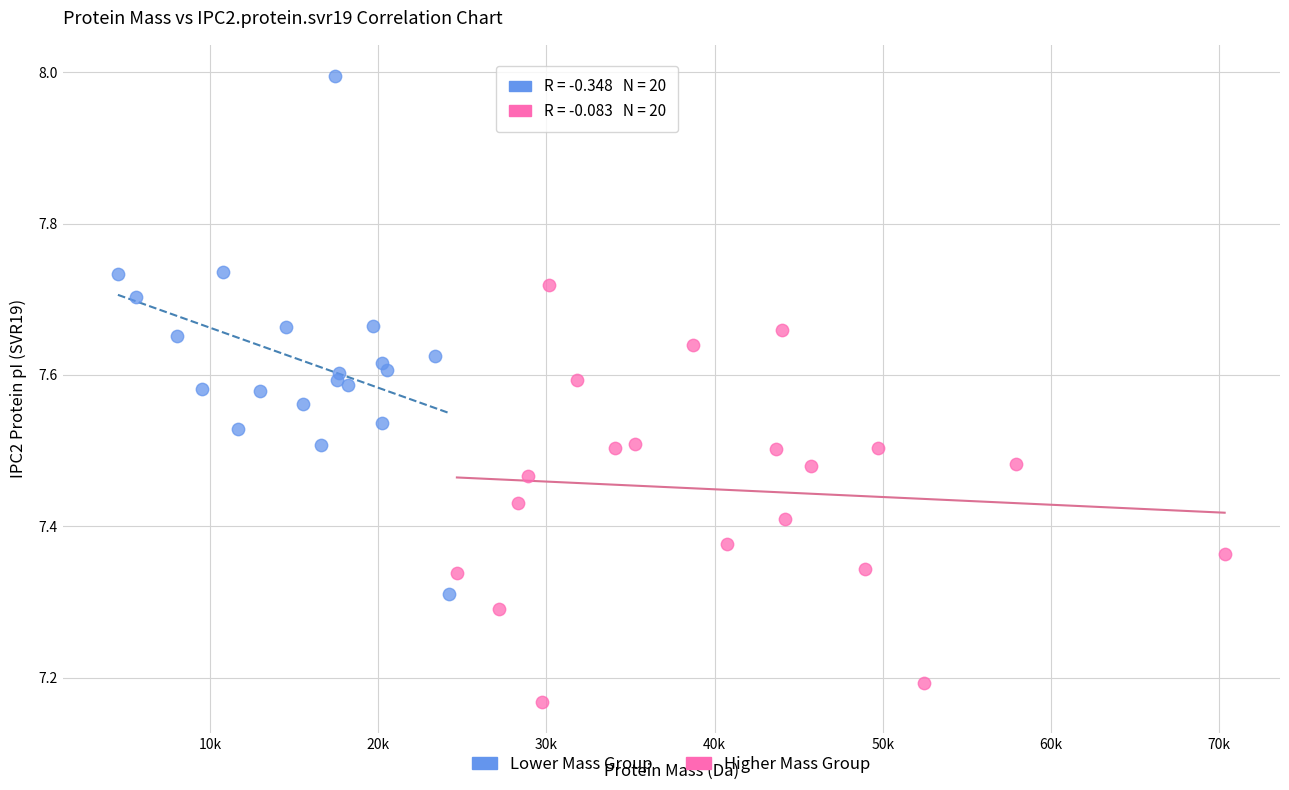

Which series has the largest Y range (max minus min)?

Lower Mass Group